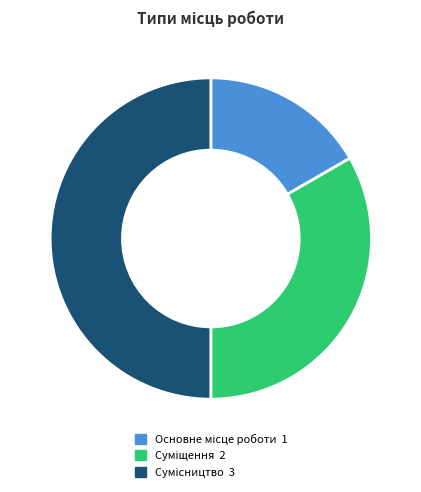

Rank the categories by value from lowest to highest.

Основне місце роботи, Суміщення, Сумісництво